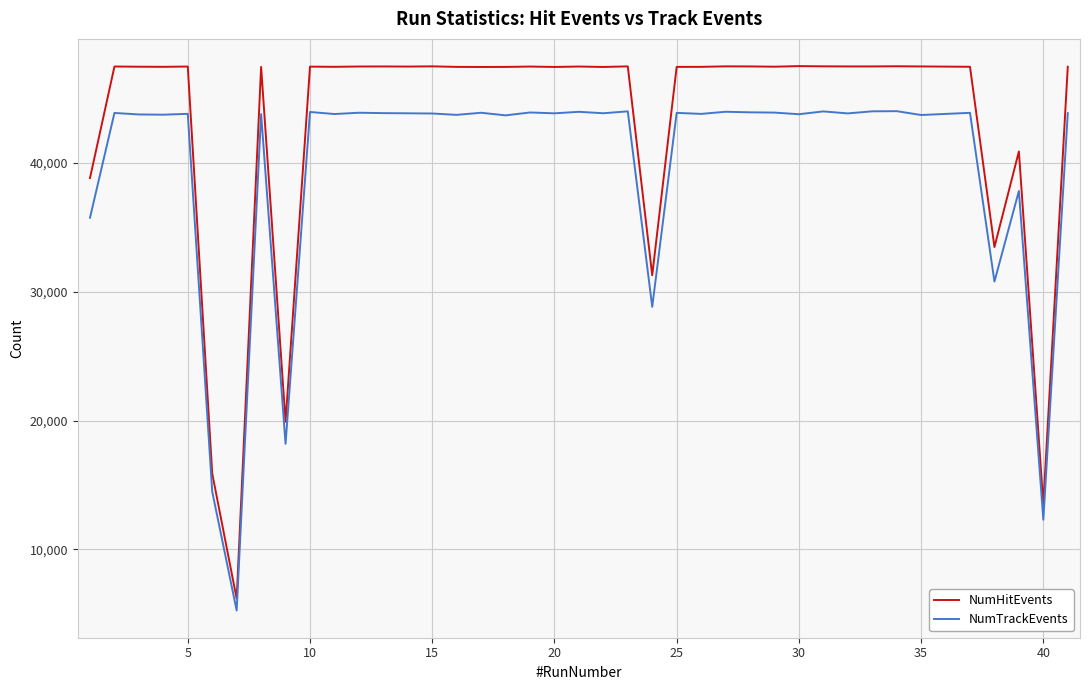

Which series has the widest spread of values?

NumHitEvents